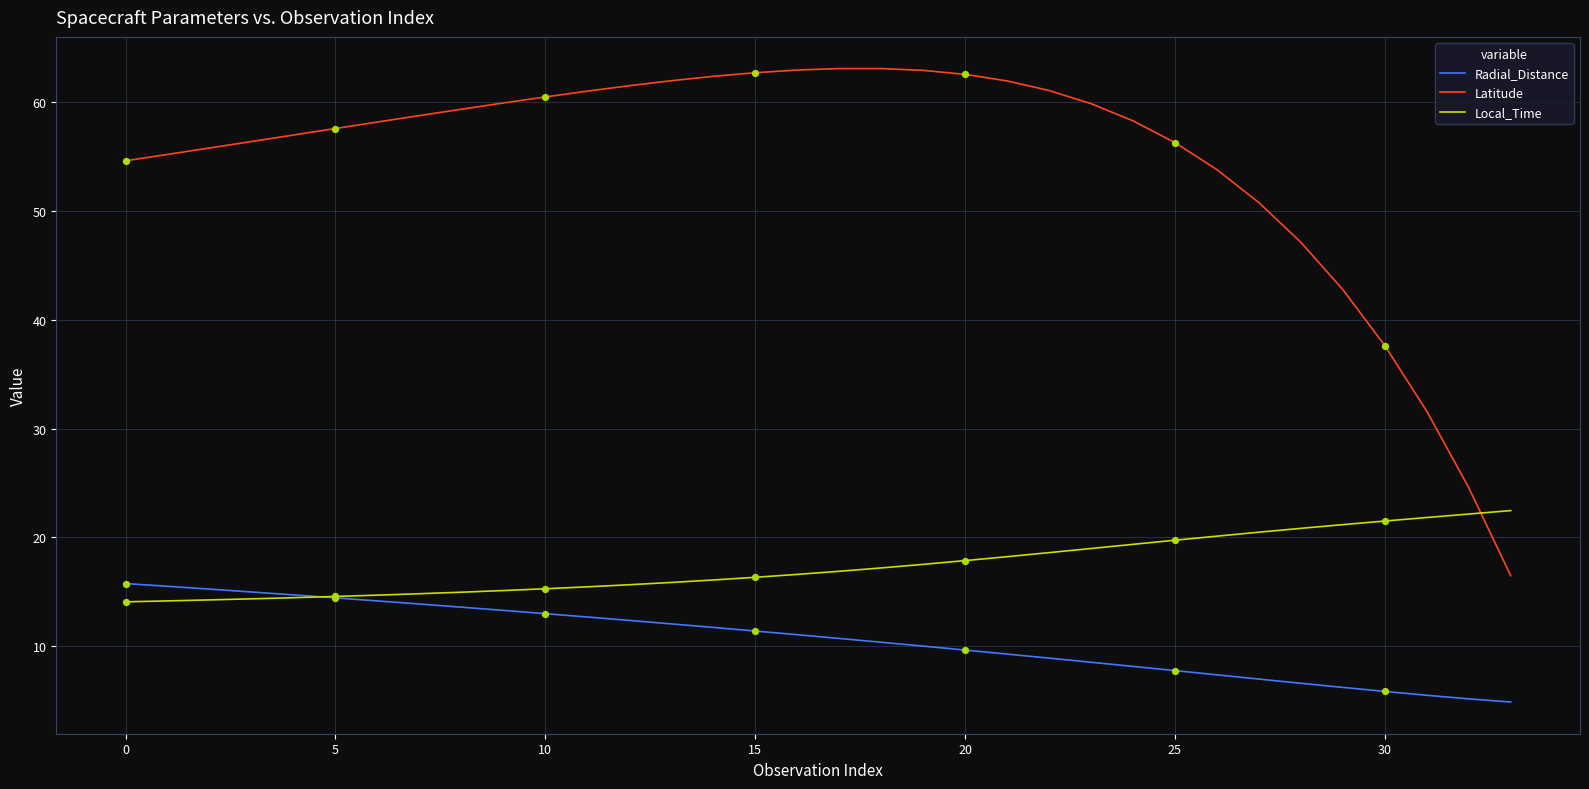

At how many categories does at least one series exceed 30?

32